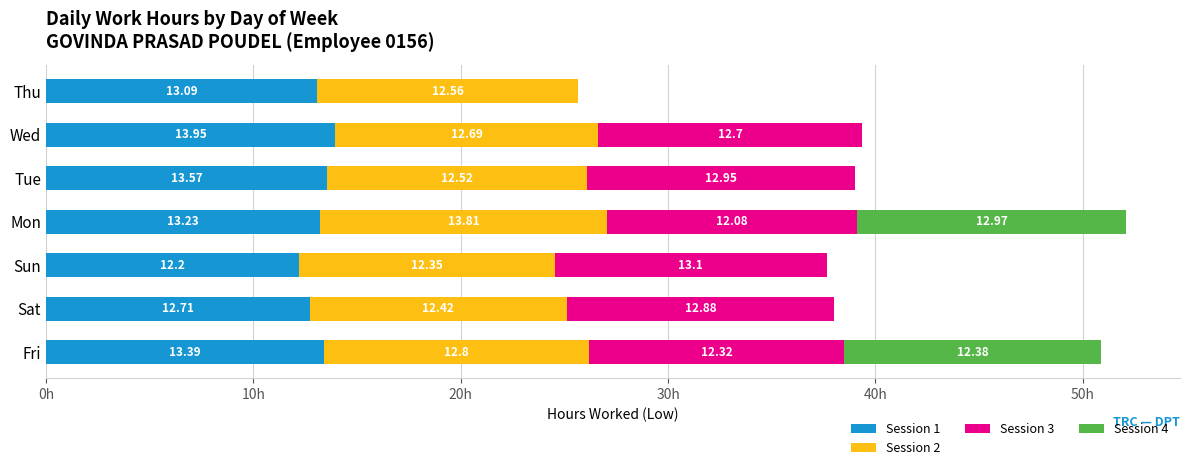

At which category is the sum across all series the highest?

Mon